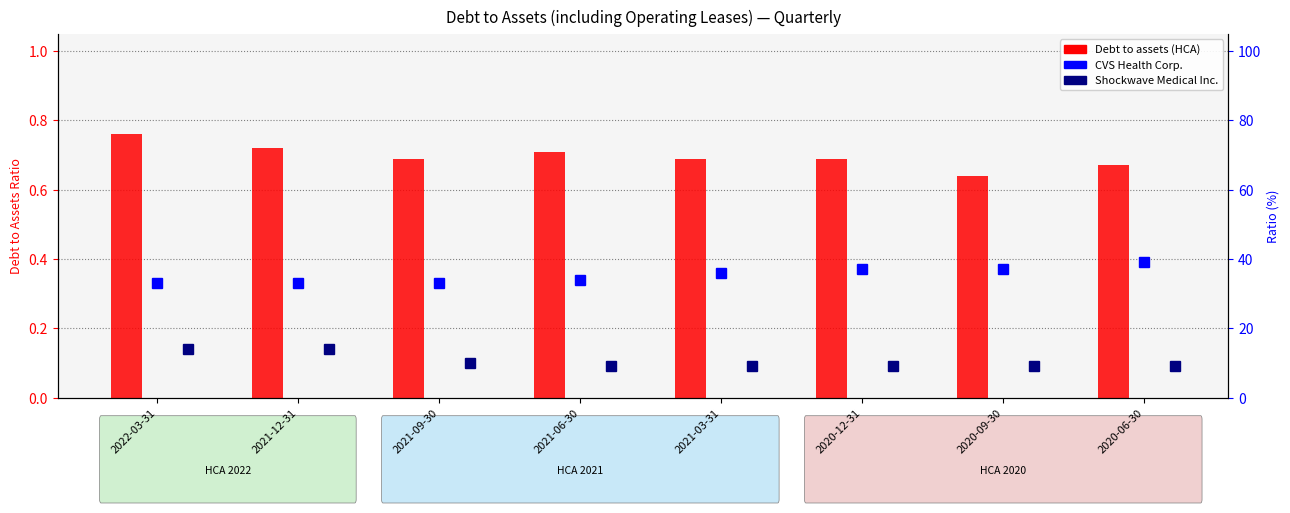

What is the label of the 8th bar from the left?

2020-06-30